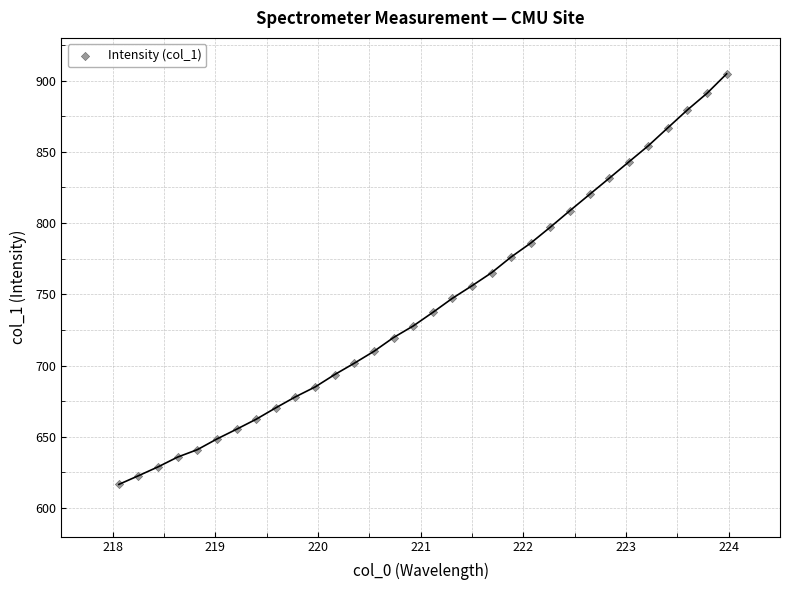

What is the range of Y values (max minus min)?

288.1